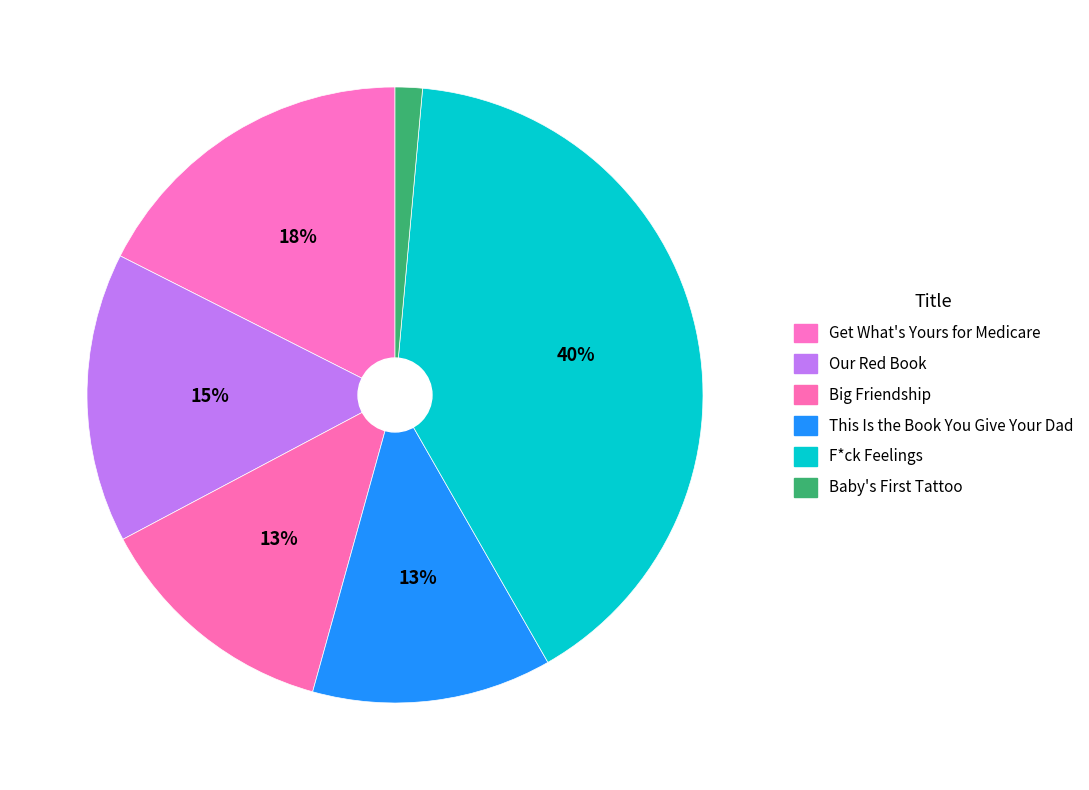

Approximately how many times larger is the value at This Is the Book You Give Your Dad compared to Our Red Book?

0.8